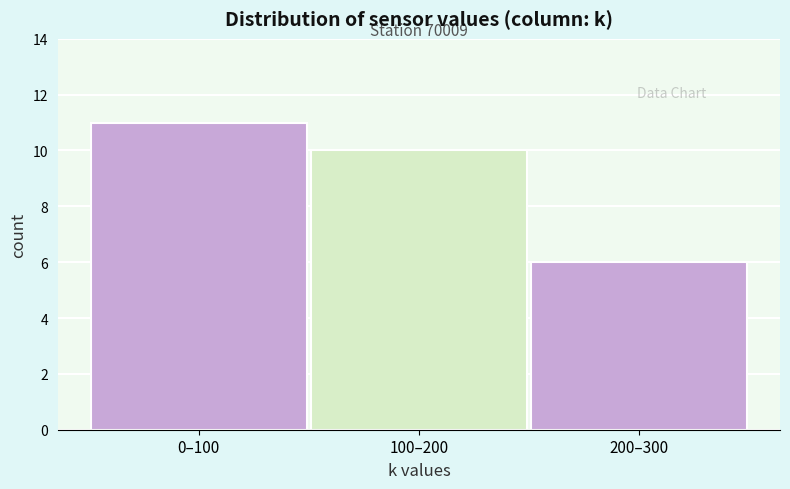

Reading left to right, extract all data points from this chart.

0–100=11	100–200=10	200–300=6